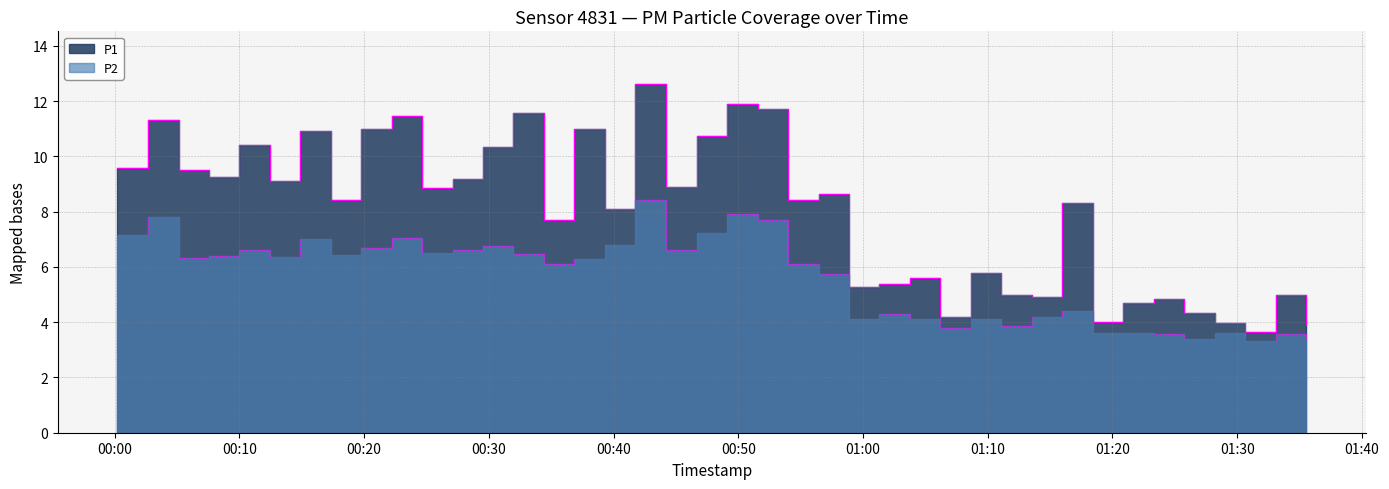

What is the label of the 25th point from the right?

2024-02-26T00:36:51